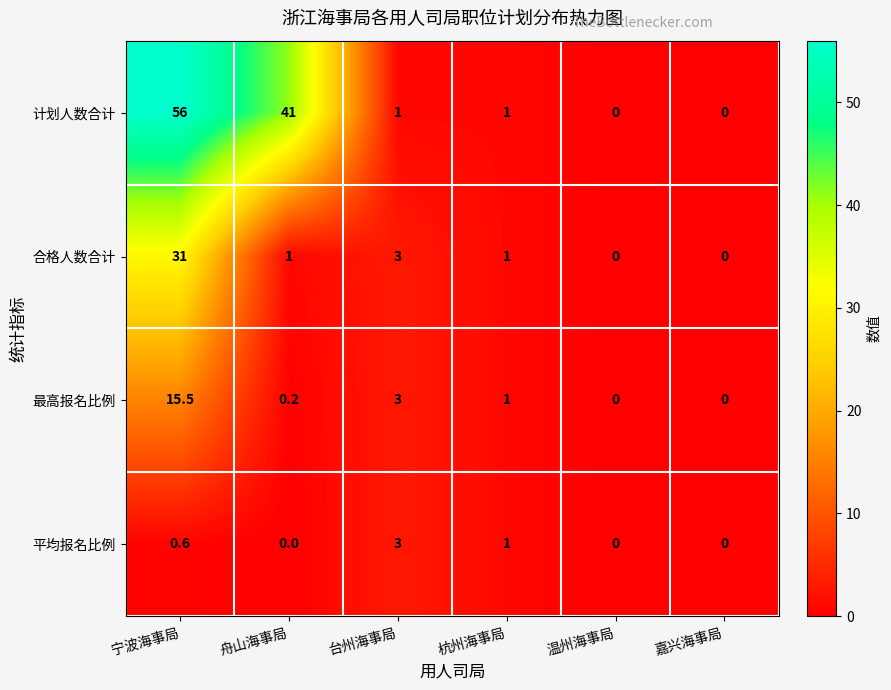

Reading left to right, transcribe all the data shown in this chart.

计划人数合计: 56.0	41.0	1.0	1.0	0.0	0.0
合格人数合计: 31.0	1.0	3.0	1.0	0.0	0.0
最高报名比例: 15.5	0.2	3.0	1.0	0.0	0.0
平均报名比例: 0.6	0.0	3.0	1.0	0.0	0.0